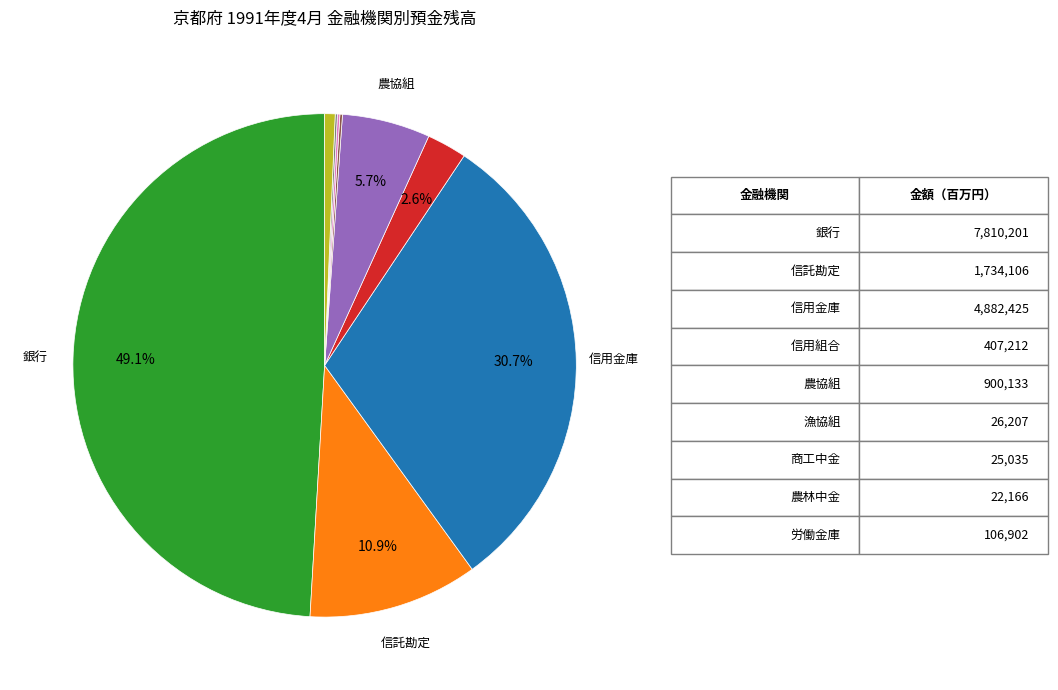

Is there a majority slice in this chart?

No